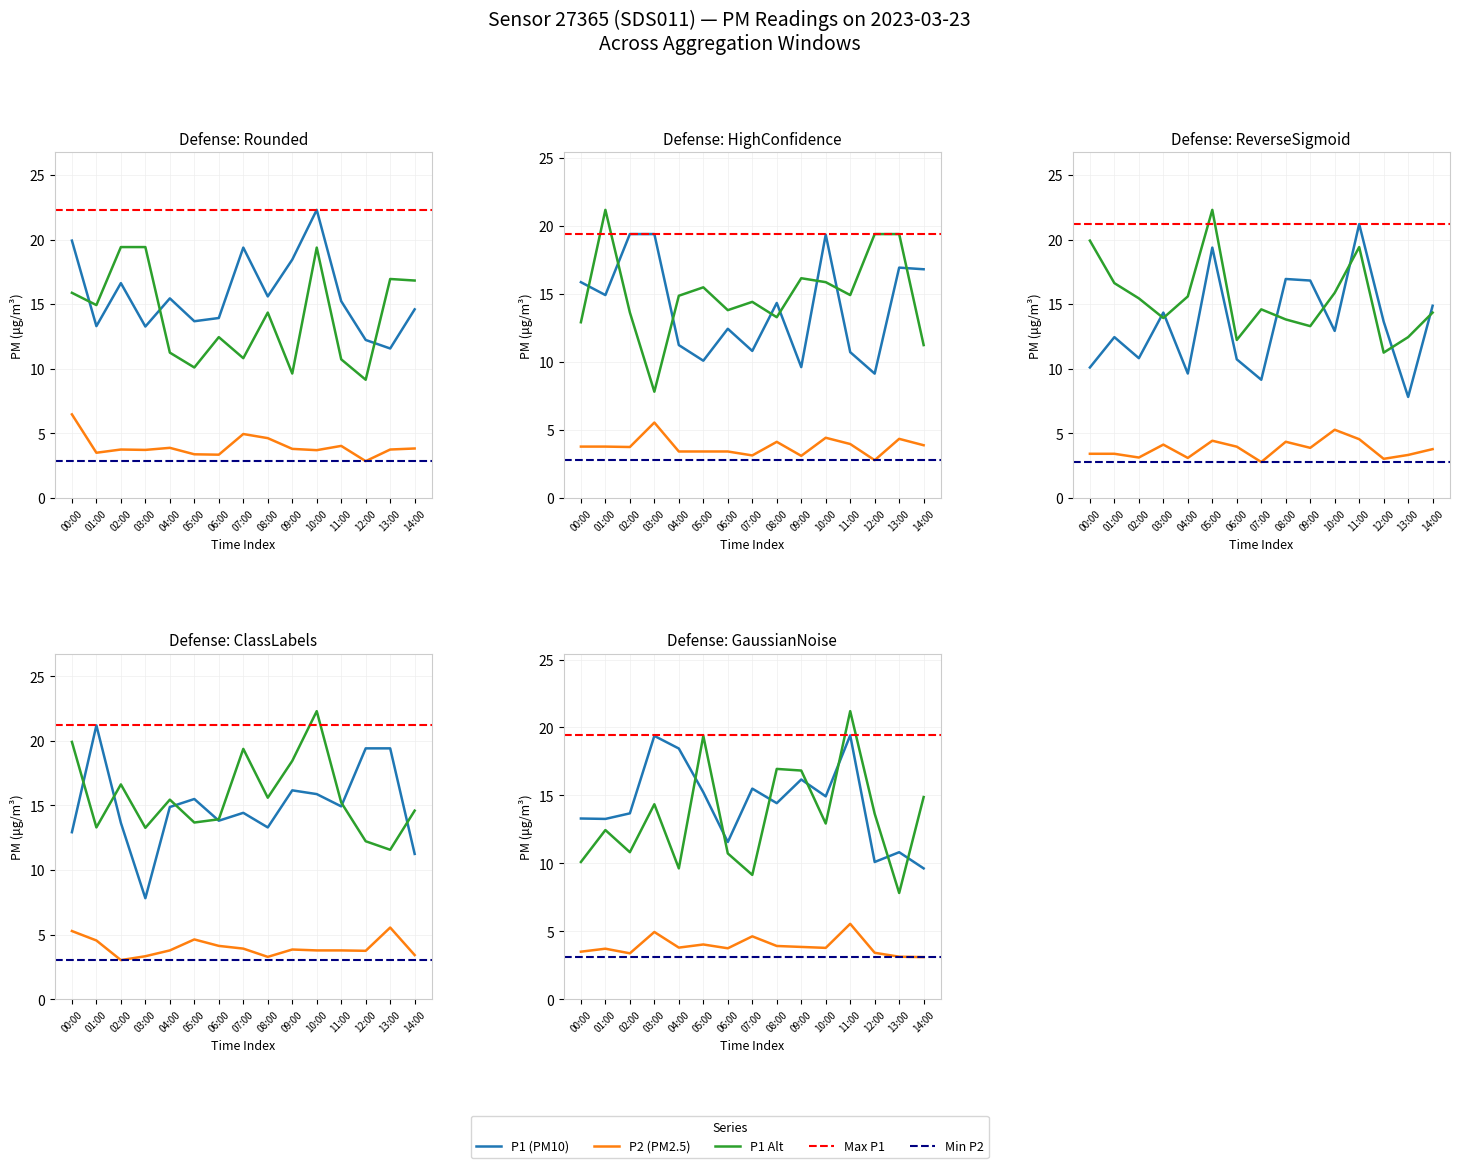

Where is P2 nearest to the value 4?

11:00